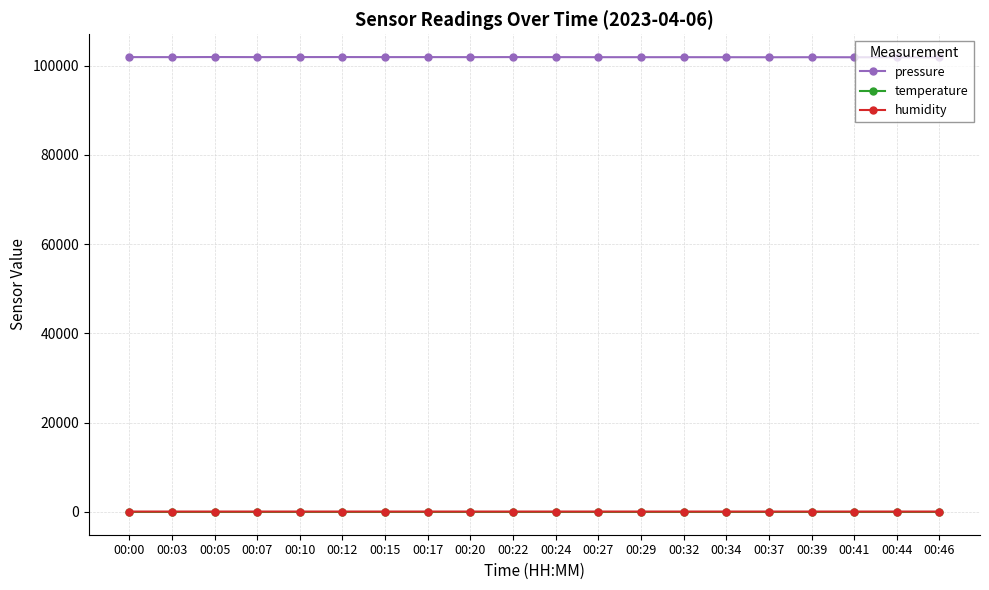

What is the sum of the temperature values at 00:22 and 00:34?

11.3